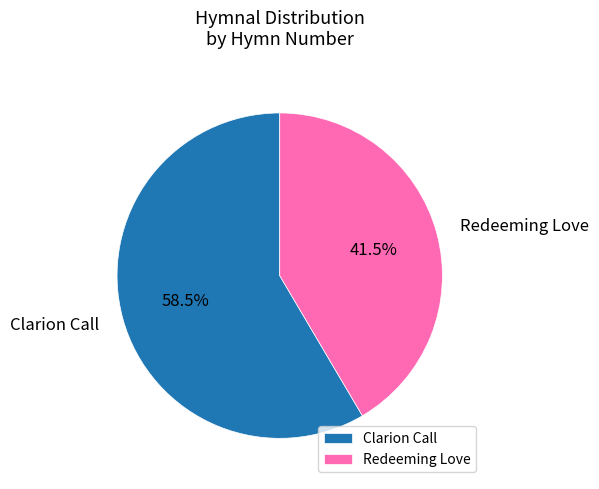

Which has a higher value, Clarion Call or Redeeming Love?

Clarion Call